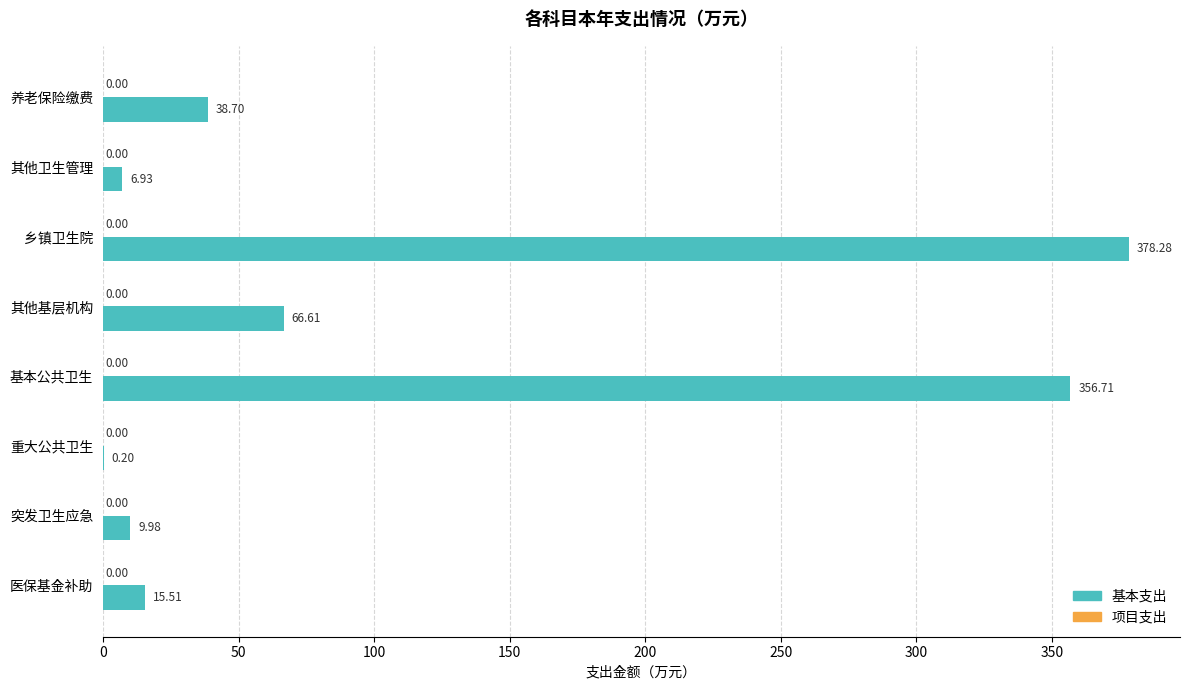

At which label is the value closest to 189?

其他基层机构